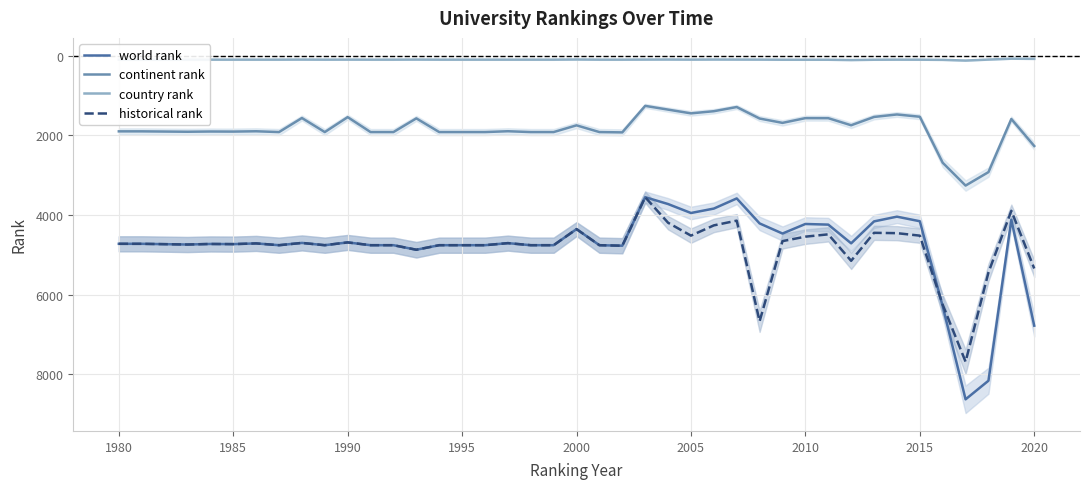

The world rank series shows 4157.0 at 2015. True or false?

True